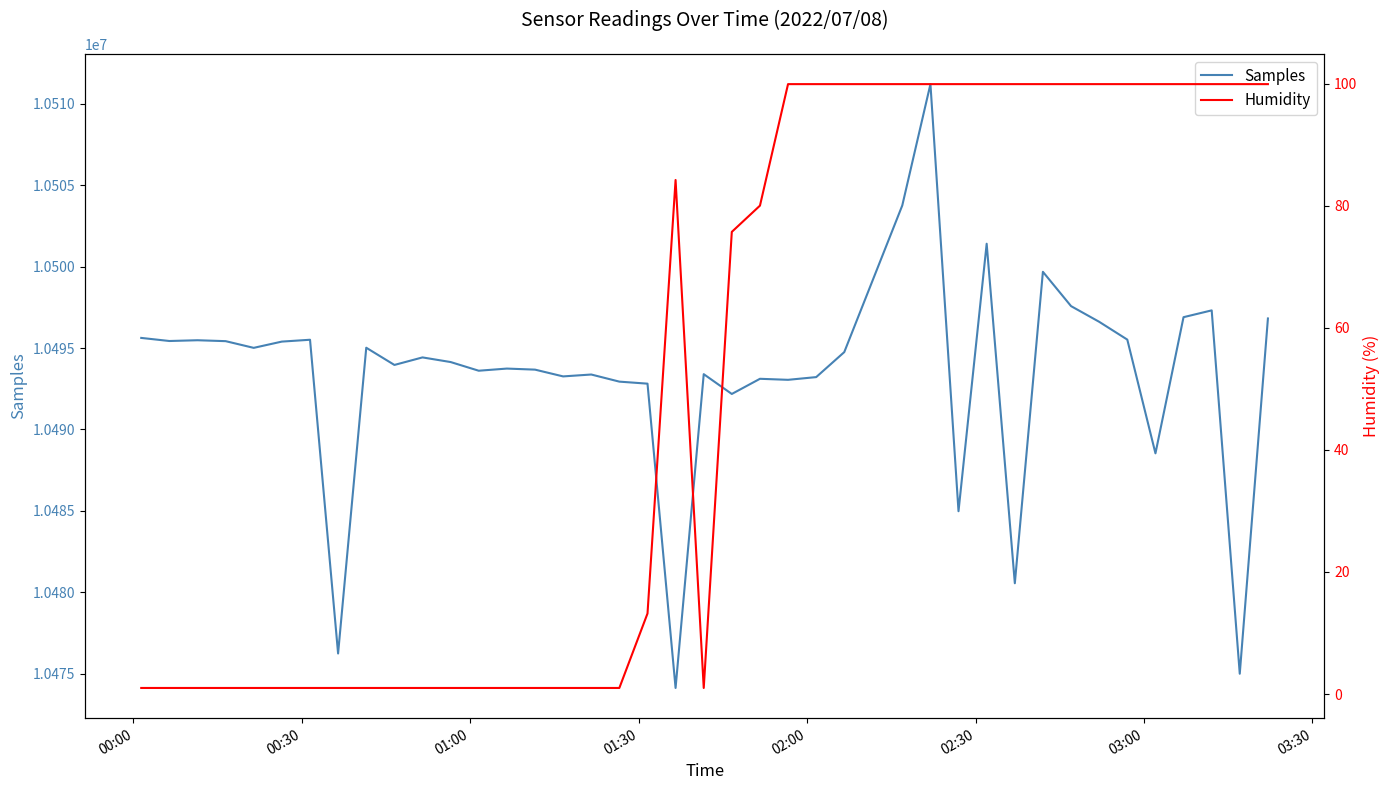

What is the maximum value for Samples?

10511214